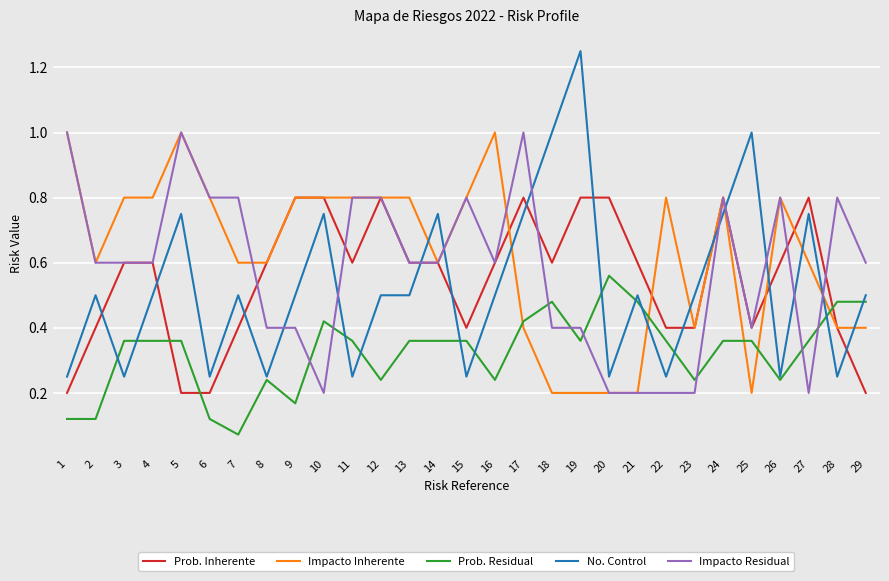

Between which two adjacent categories do Impacto Residual and No. Control first intersect?

8 and 9